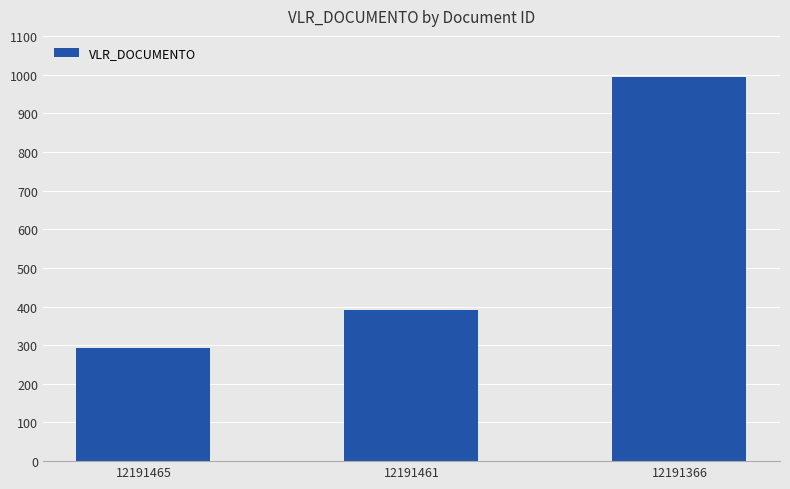

Reading left to right, extract all data points from this chart.

292.4	389.9	994.6